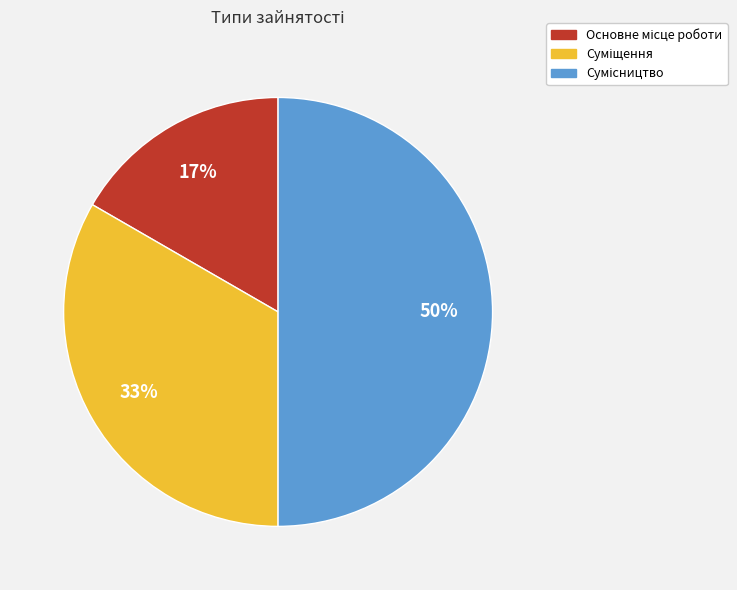

To the nearest percent, what is the average slice percentage?

33%